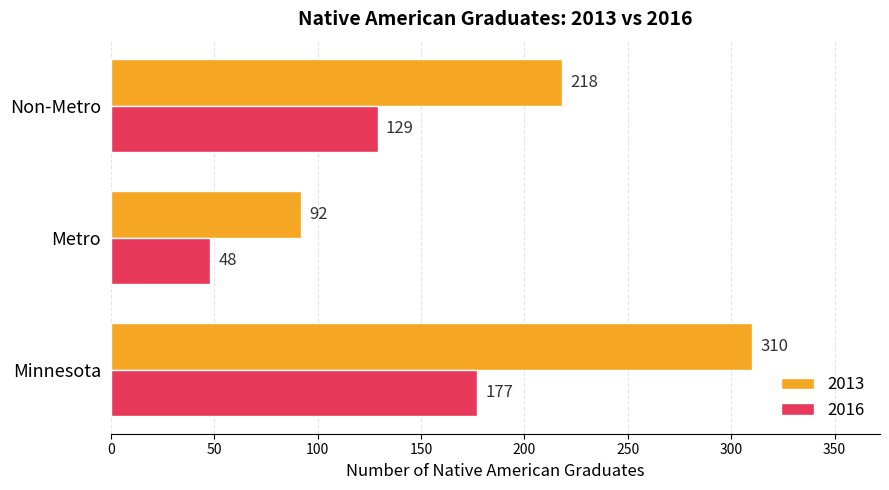

What value does the 2013 series have at Non-Metro?

218